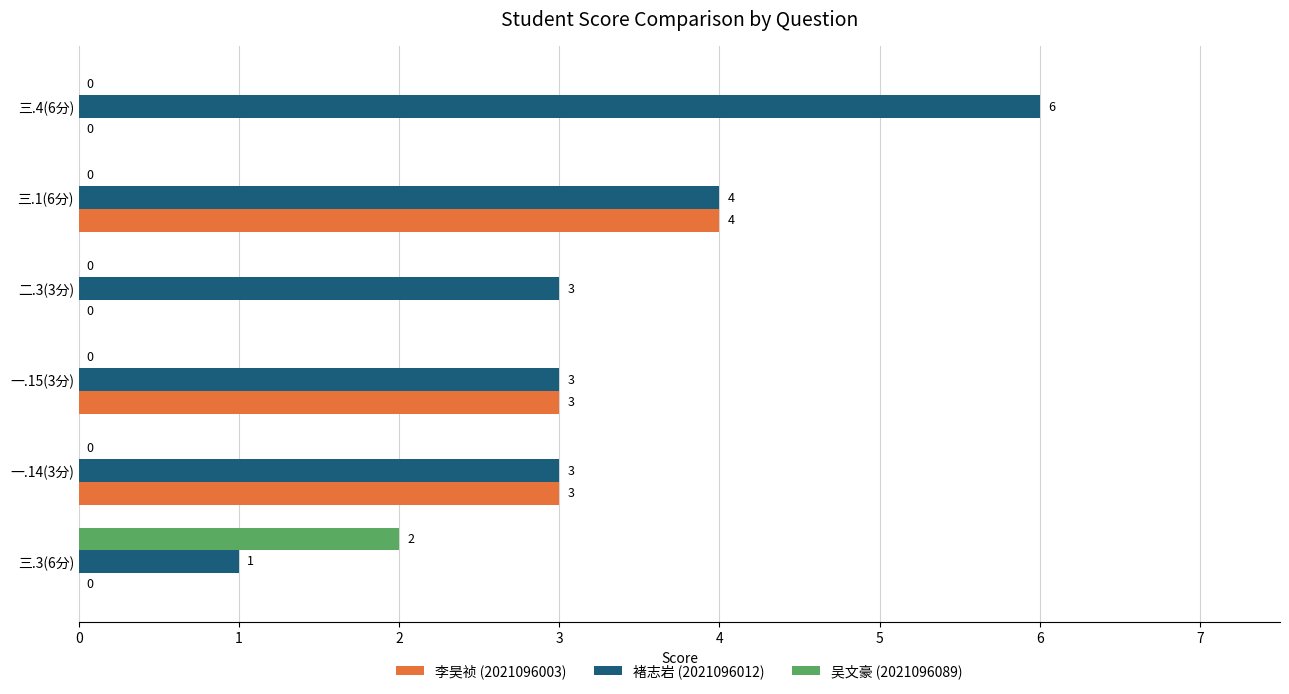

True or false: 吴文豪 (2021096089) has a value of -1 at 一.14(3分).

False